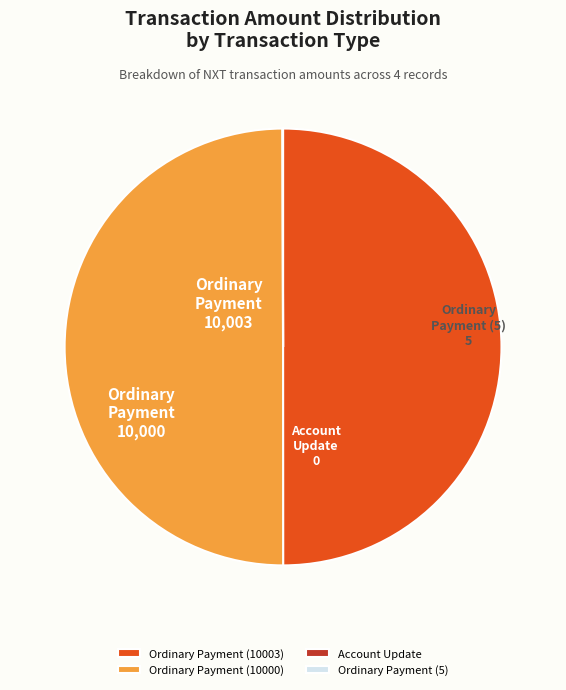

The Ordinary Payment (10003) slice represents 35% of the pie. True or false?

False